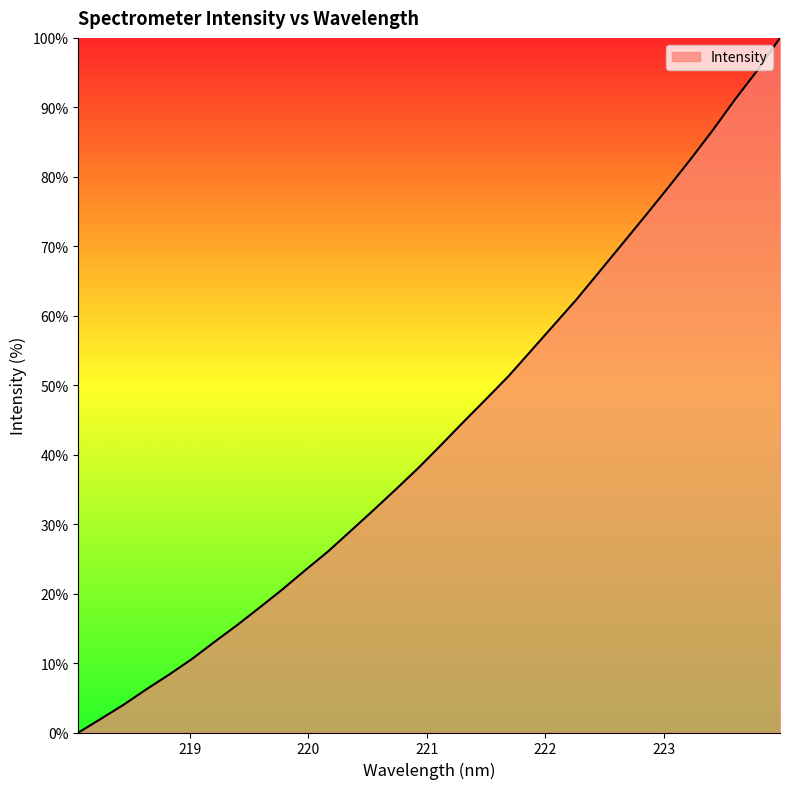

What is the difference between the maximum and minimum values?

100.0